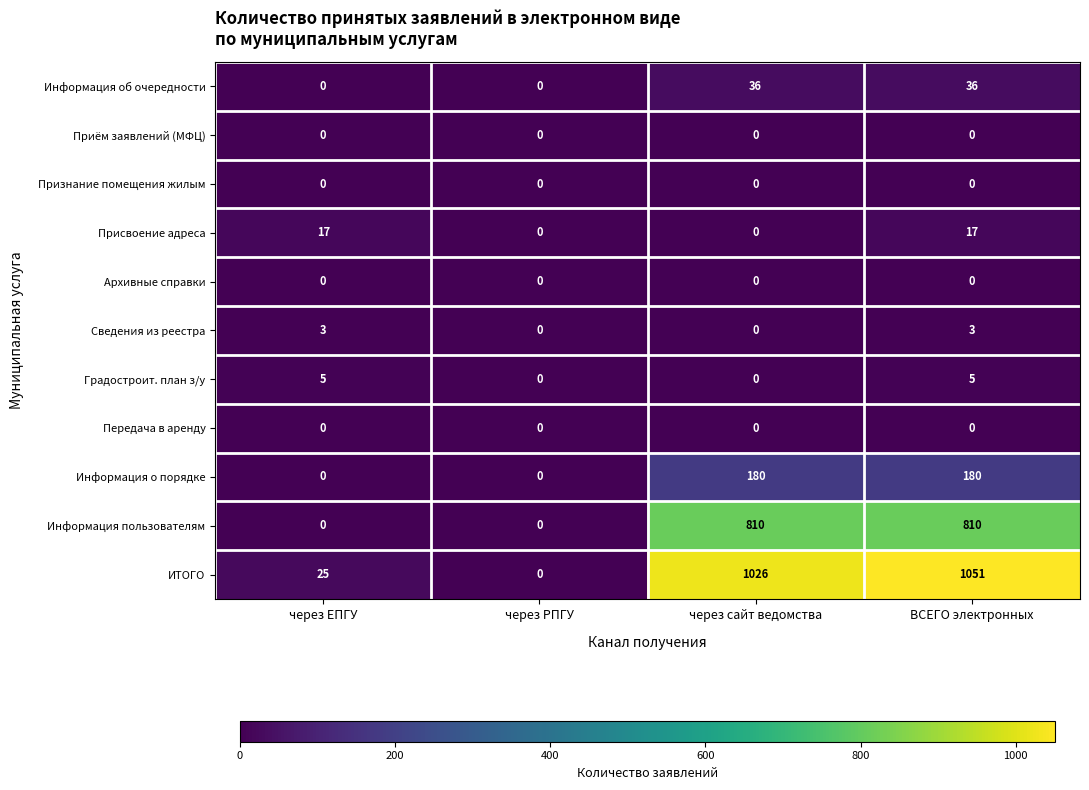

What is the difference between the maximum and minimum values in the Присвоение адреса series?

17